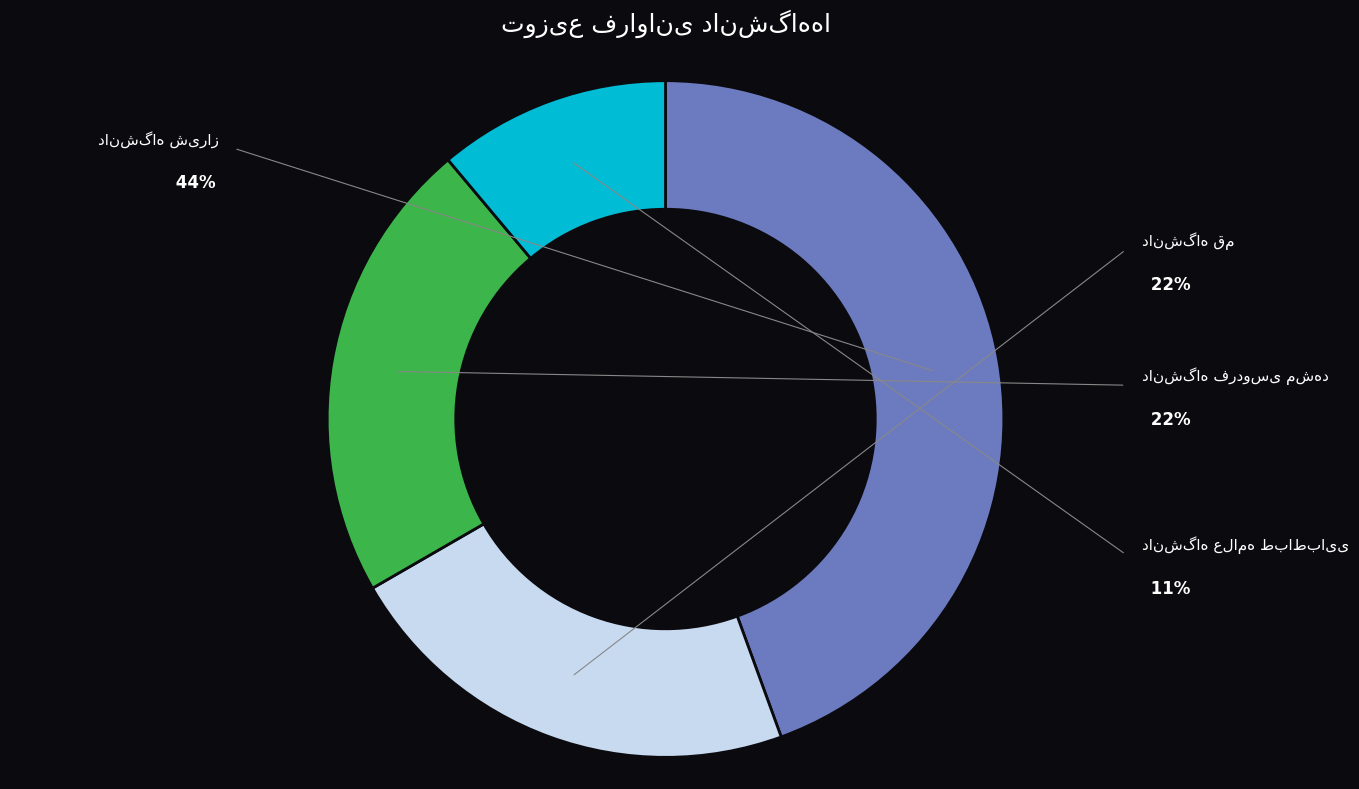

Is there any slice that represents more than half of the pie?

No